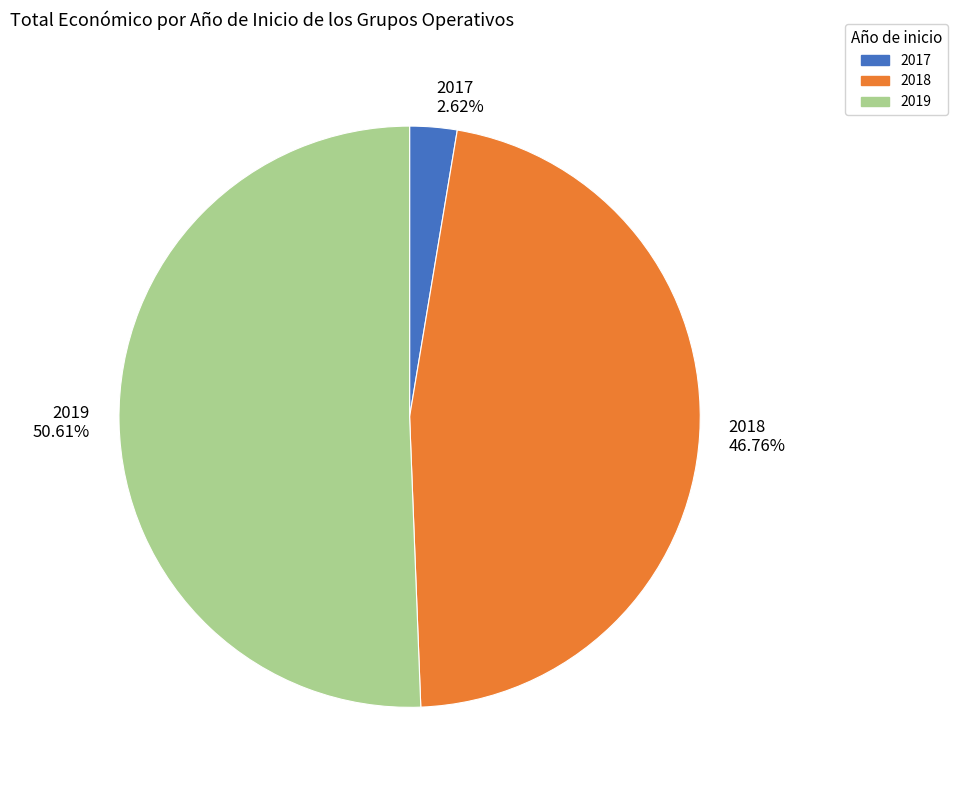

What is the largest slice in the pie chart?

2019 50.61%